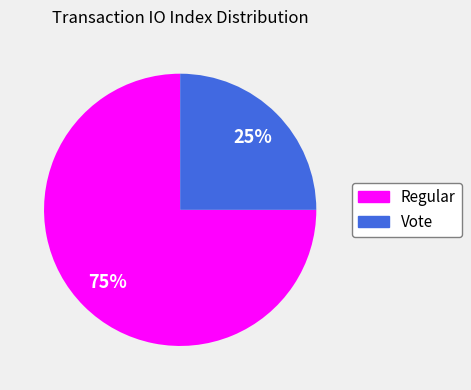

Does any single category account for the majority?

Yes